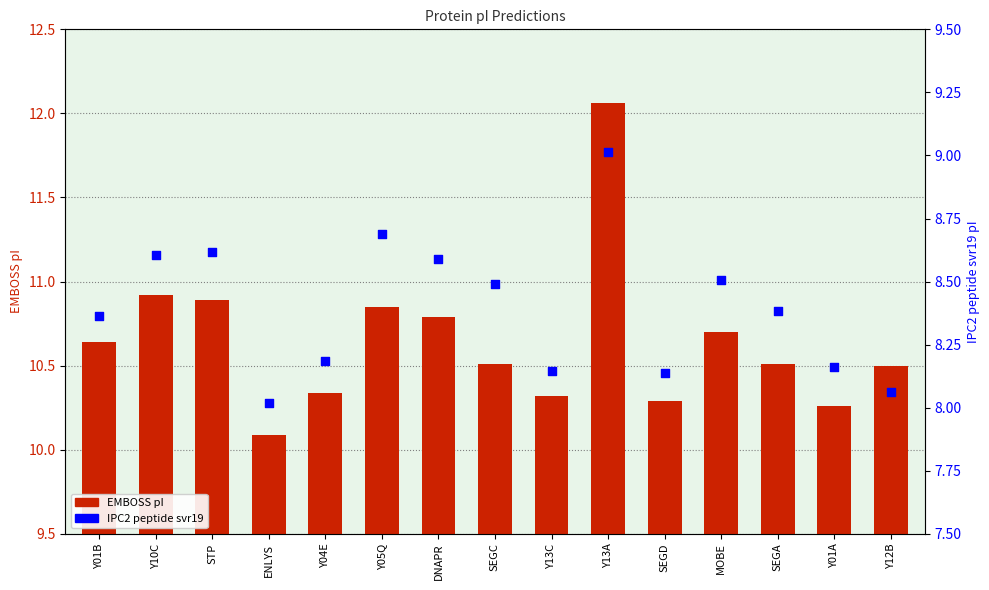

At which category is the sum across all series the highest?

Y13A